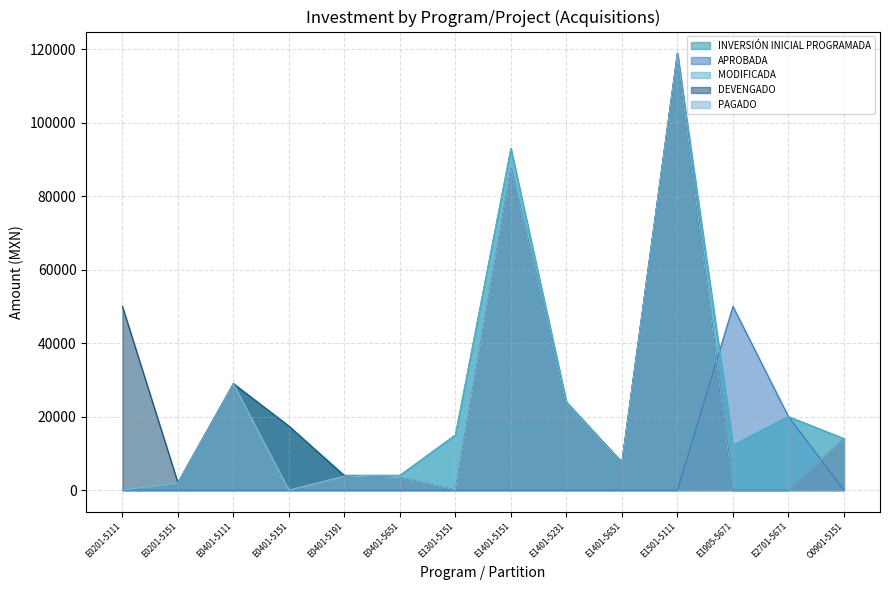

How many lines are shown in the chart?

5